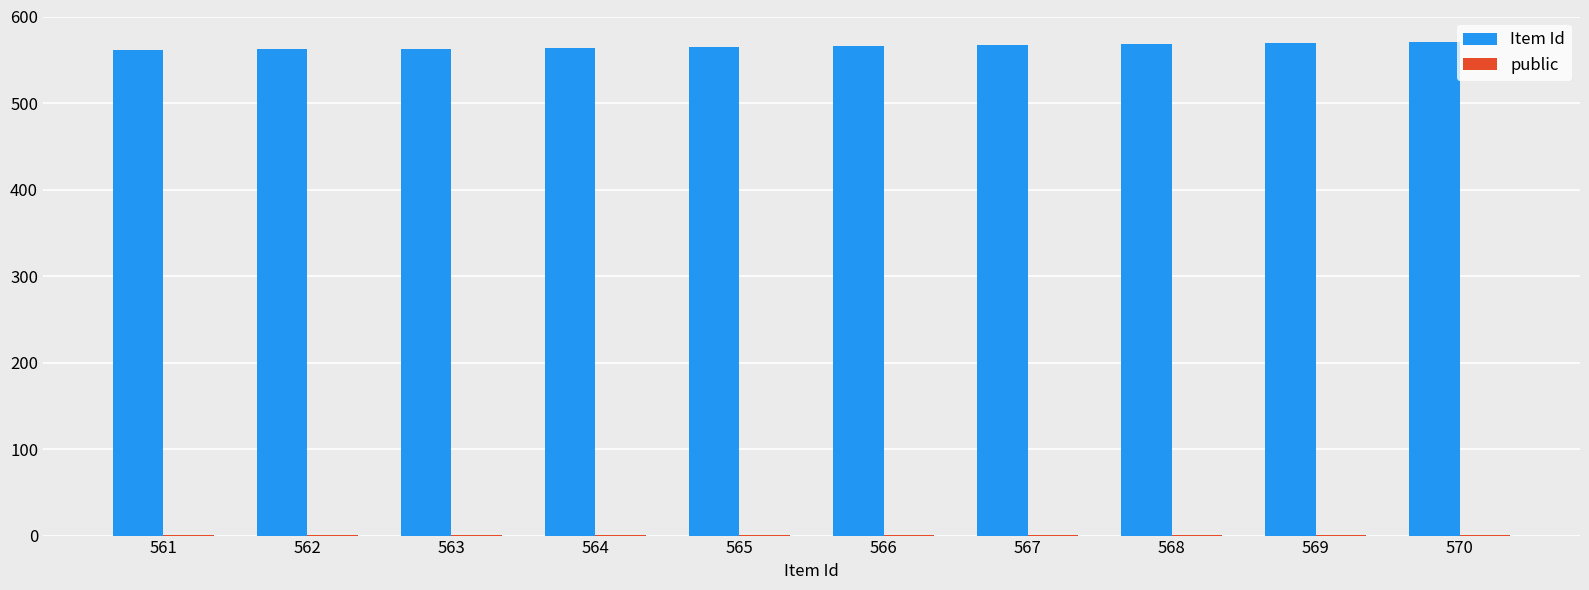

Which series has the widest spread of values?

Item Id